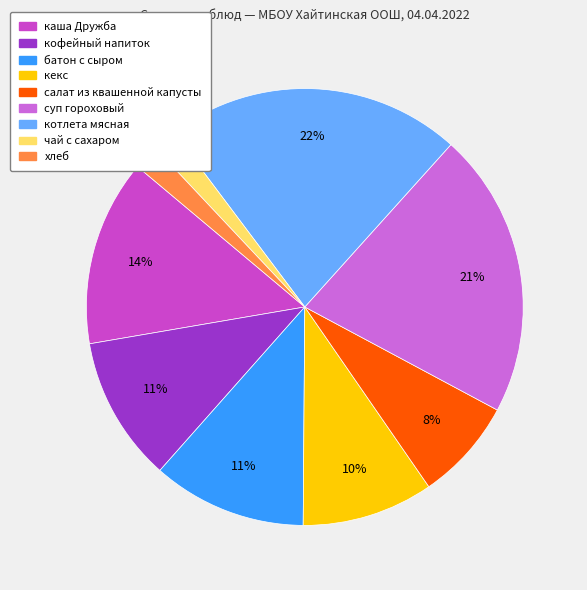

To the nearest percent, what is the difference between the котлета мясная and чай с сахаром slice percentages?

20%